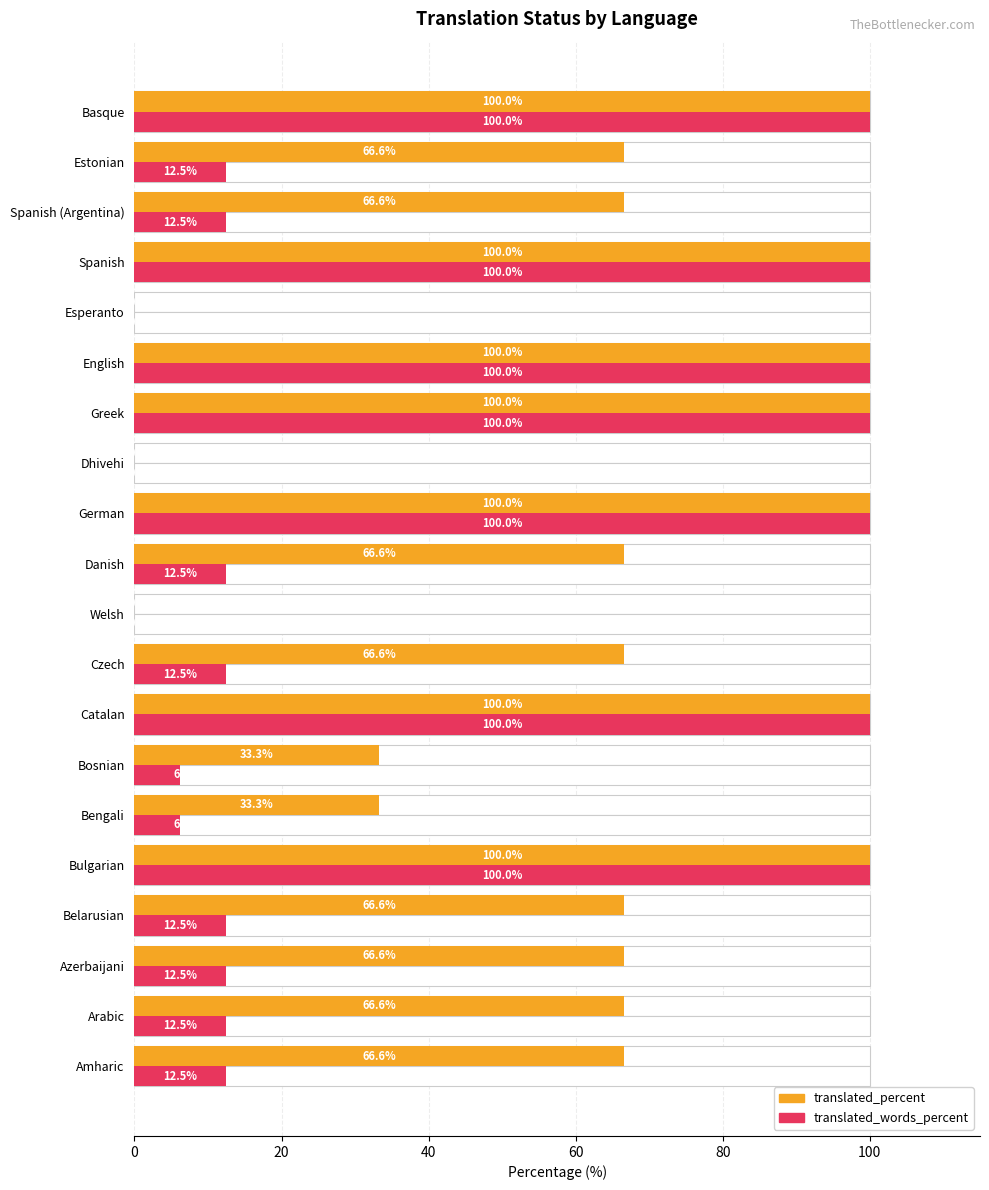

What is the value of the translated_percent bar at the 19th from the left?

66.6